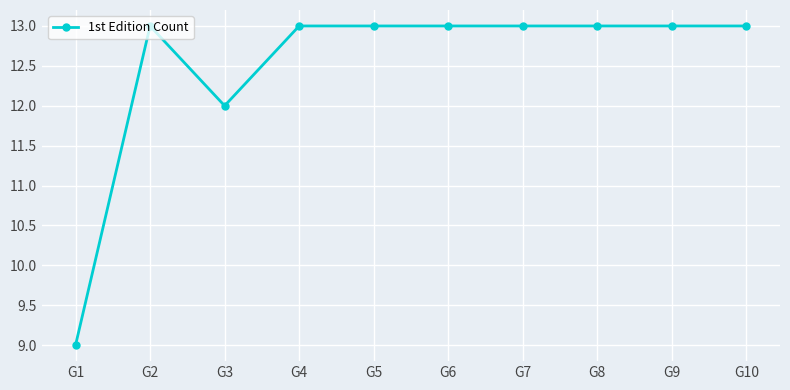

Reading left to right, list all the values displayed in this chart.

G1=9	G2=13	G3=12	G4=13	G5=13	G6=13	G7=13	G8=13	G9=13	G10=13